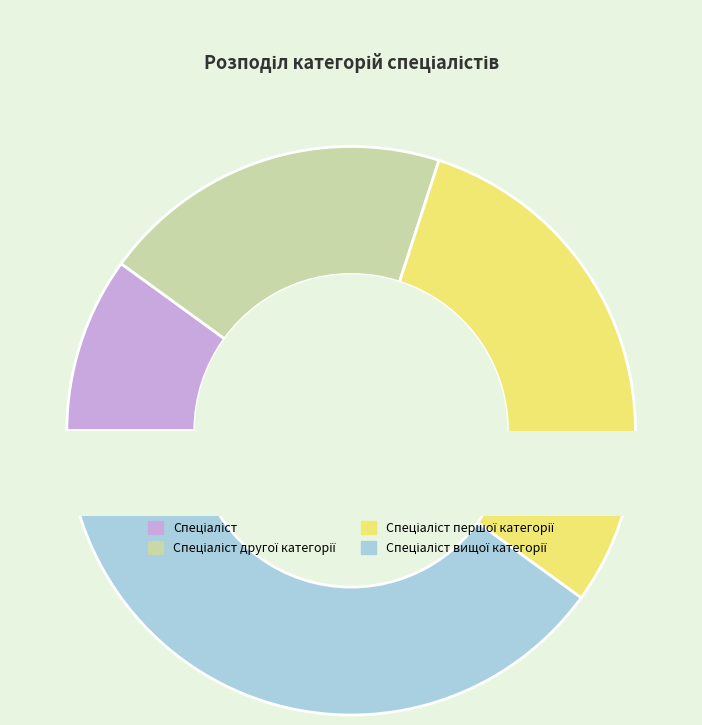

Which slice is the smallest?

Спеціаліст